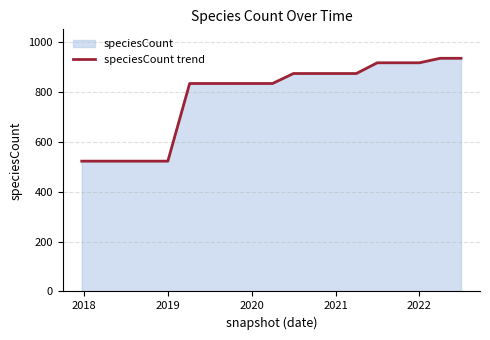

Which has a higher value, 2022 or 2021?

2022